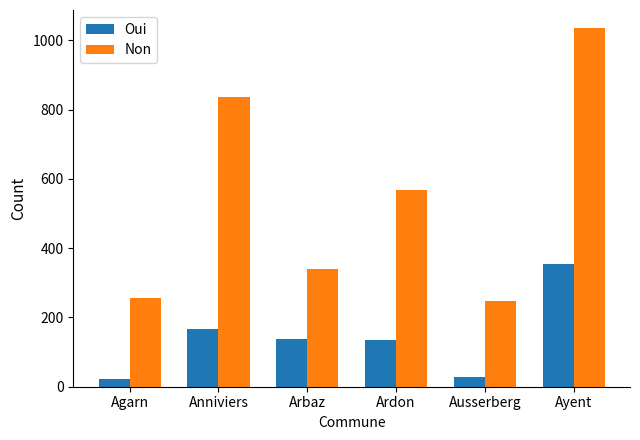

What is the difference between the Non values at Arbaz and Ardon?

227